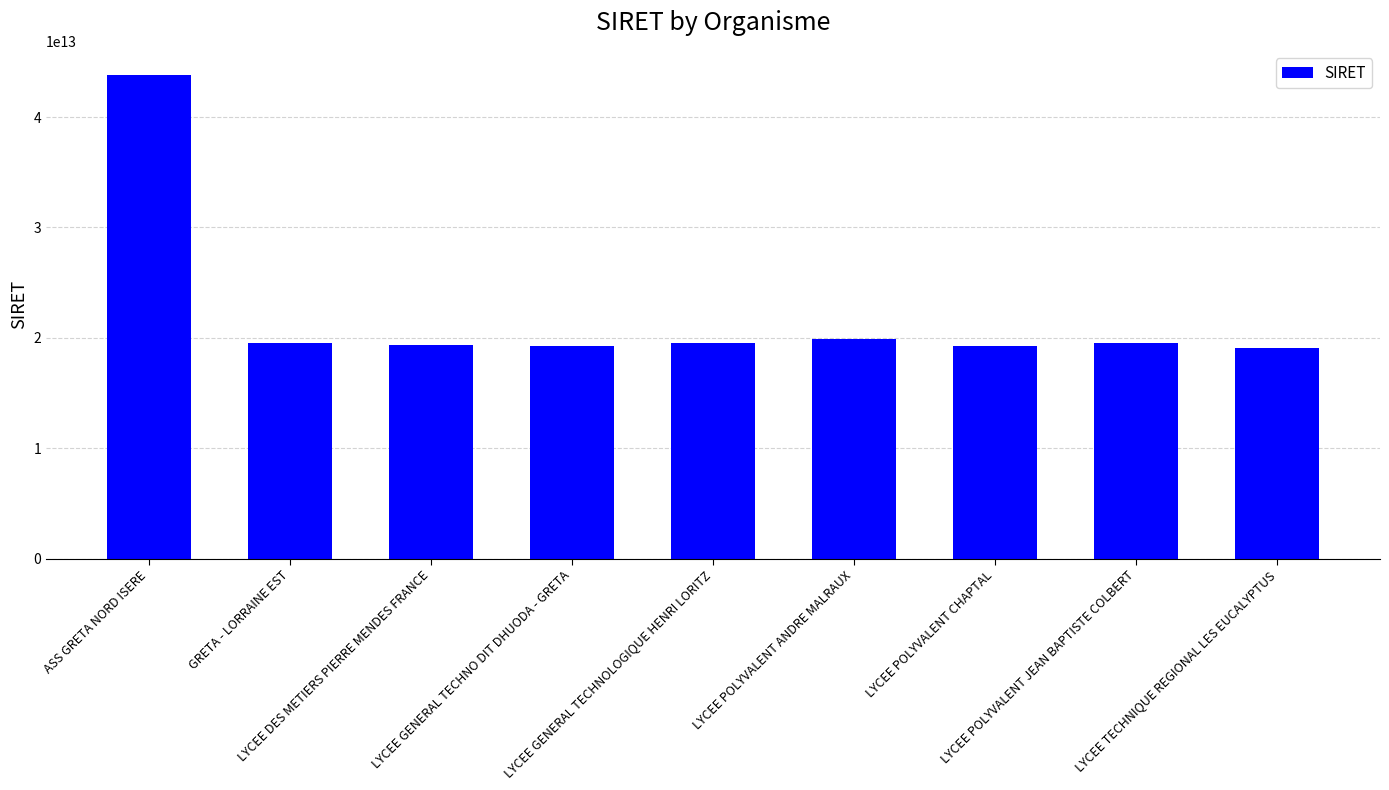

Does the chart contain stacked bars?

No